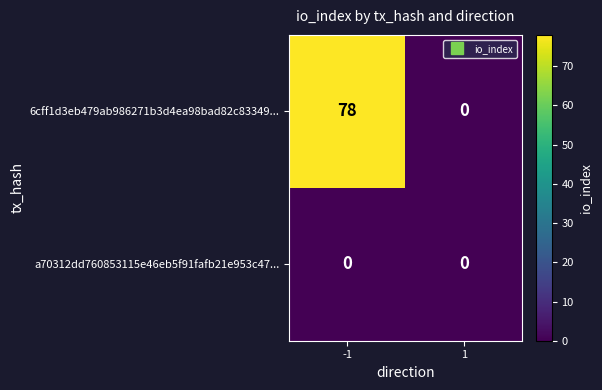

Which series has the widest spread of values?

6cff1d3eb479ab986271b3d4ea98bad82c83349...